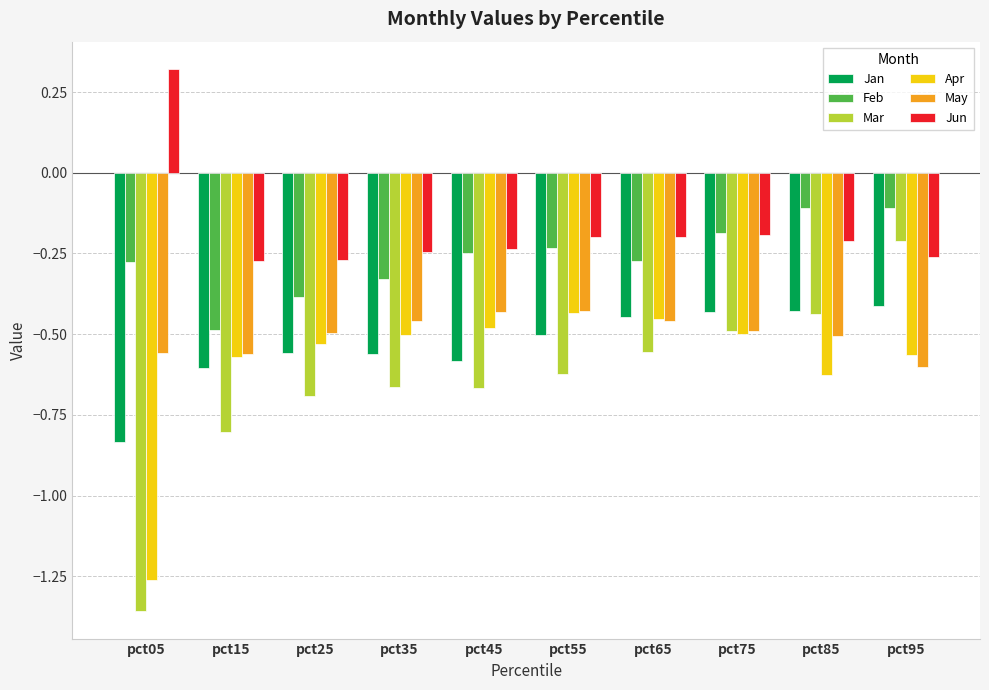

What is the difference between the maximum and minimum values in the May series?

0.2